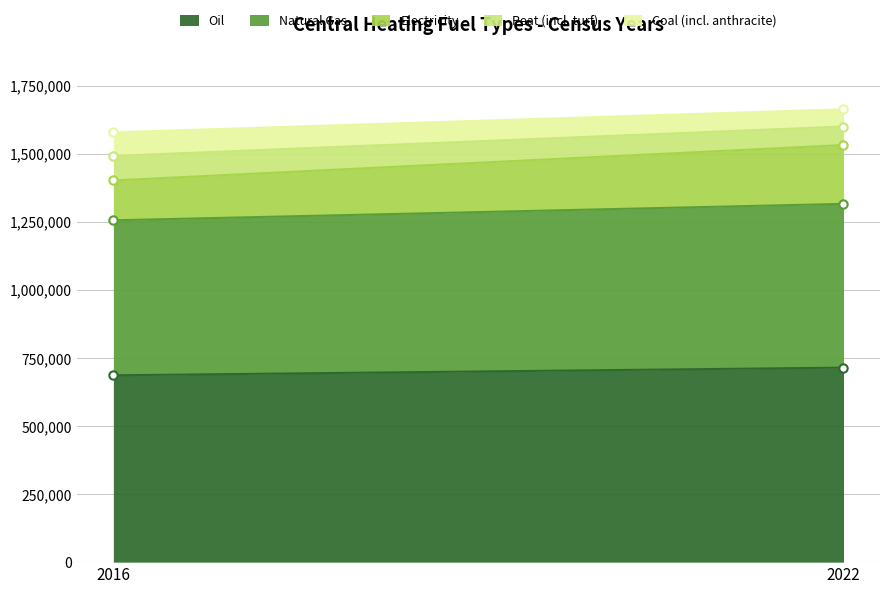

The Electricity series shows 321947 at 2022. True or false?

False